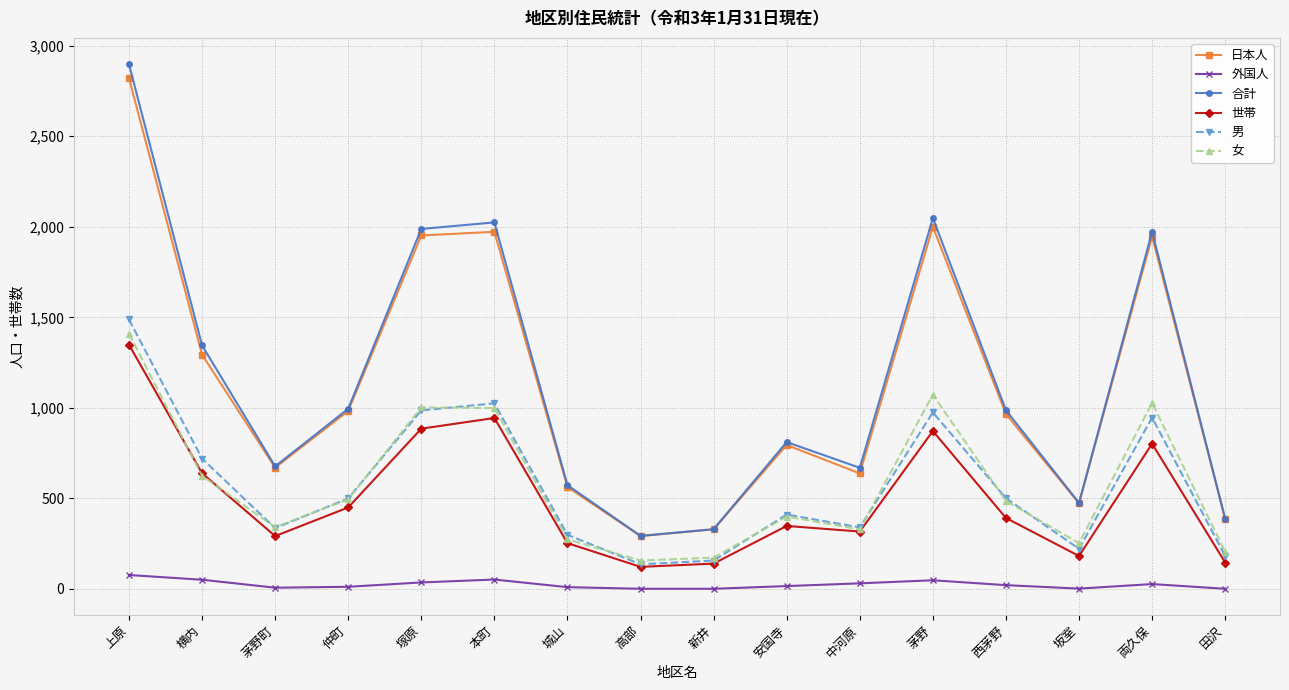

At which label does 女 first exceed 486?

上原